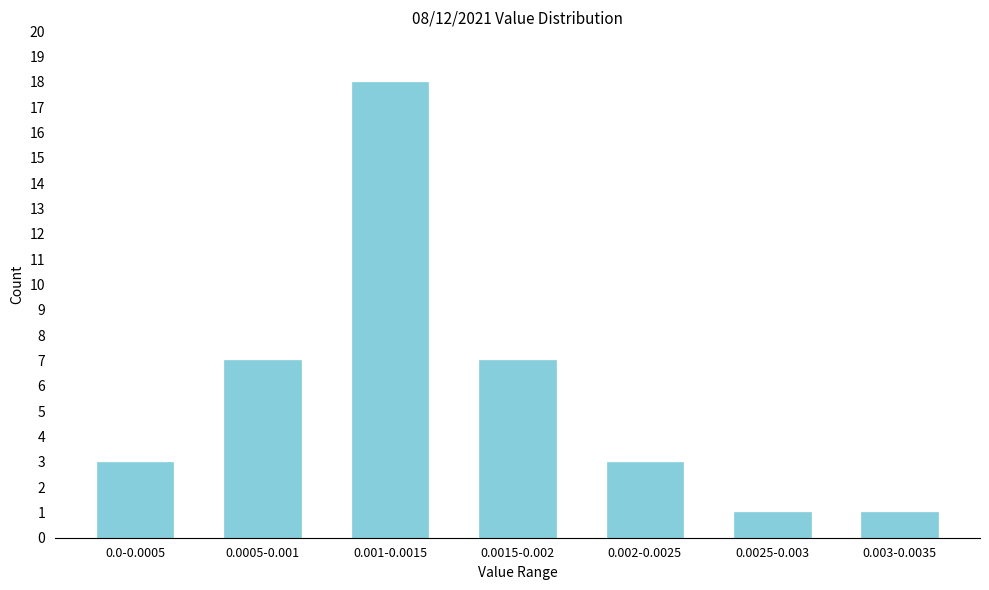

Reading left to right, list all the values displayed in this chart.

0.0-0.0005=3	0.0005-0.001=7	0.001-0.0015=18	0.0015-0.002=7	0.002-0.0025=3	0.0025-0.003=1	0.003-0.0035=1